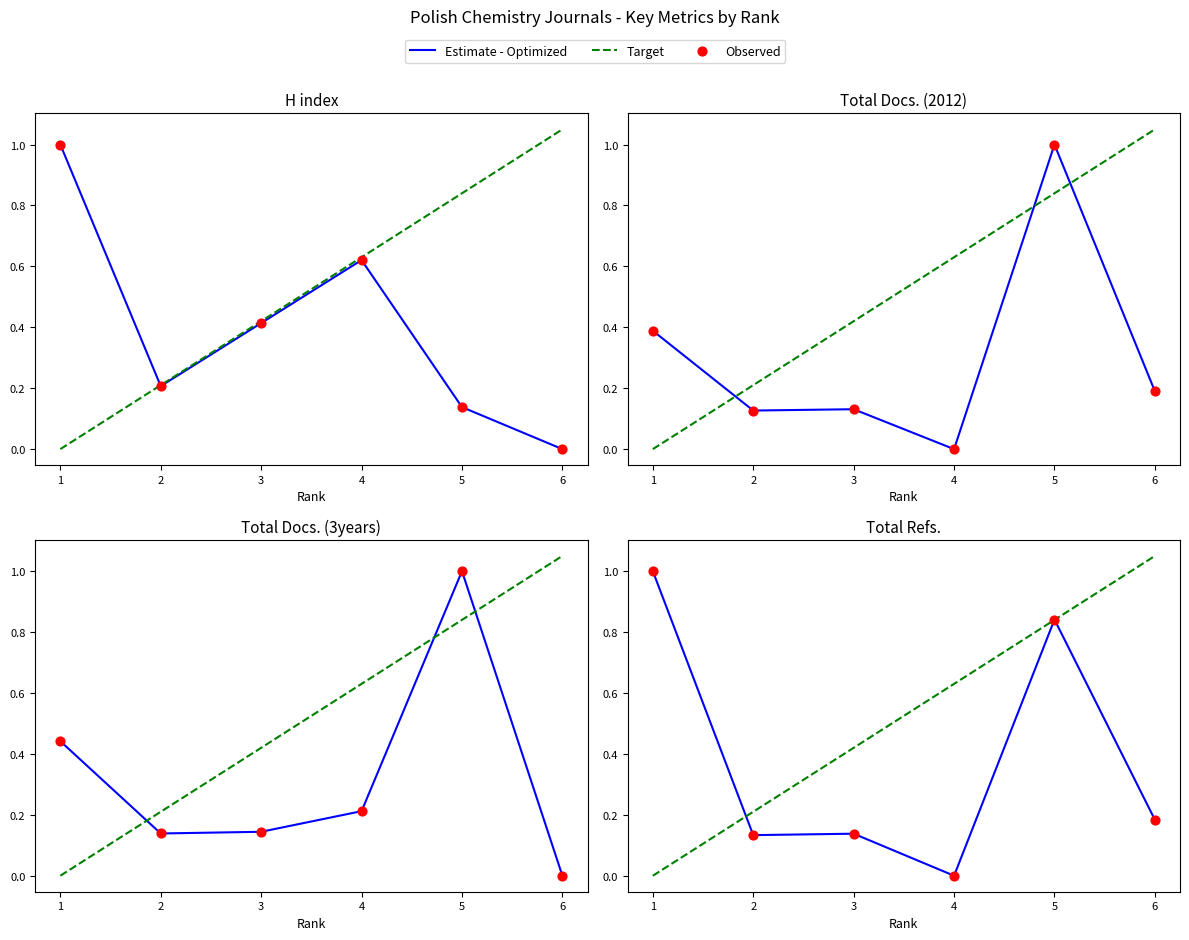

At how many categories does at least one series exceed 0?

6